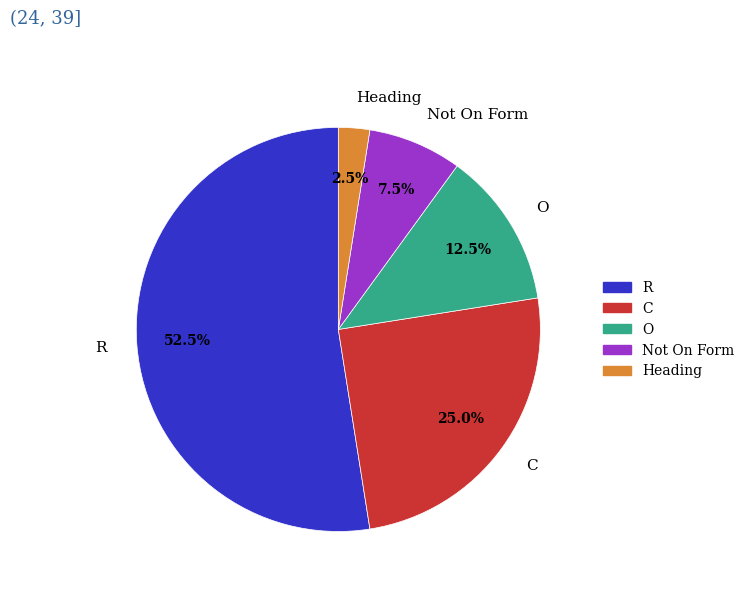

Rank the categories by value from highest to lowest.

R, C, O, Not On Form, Heading